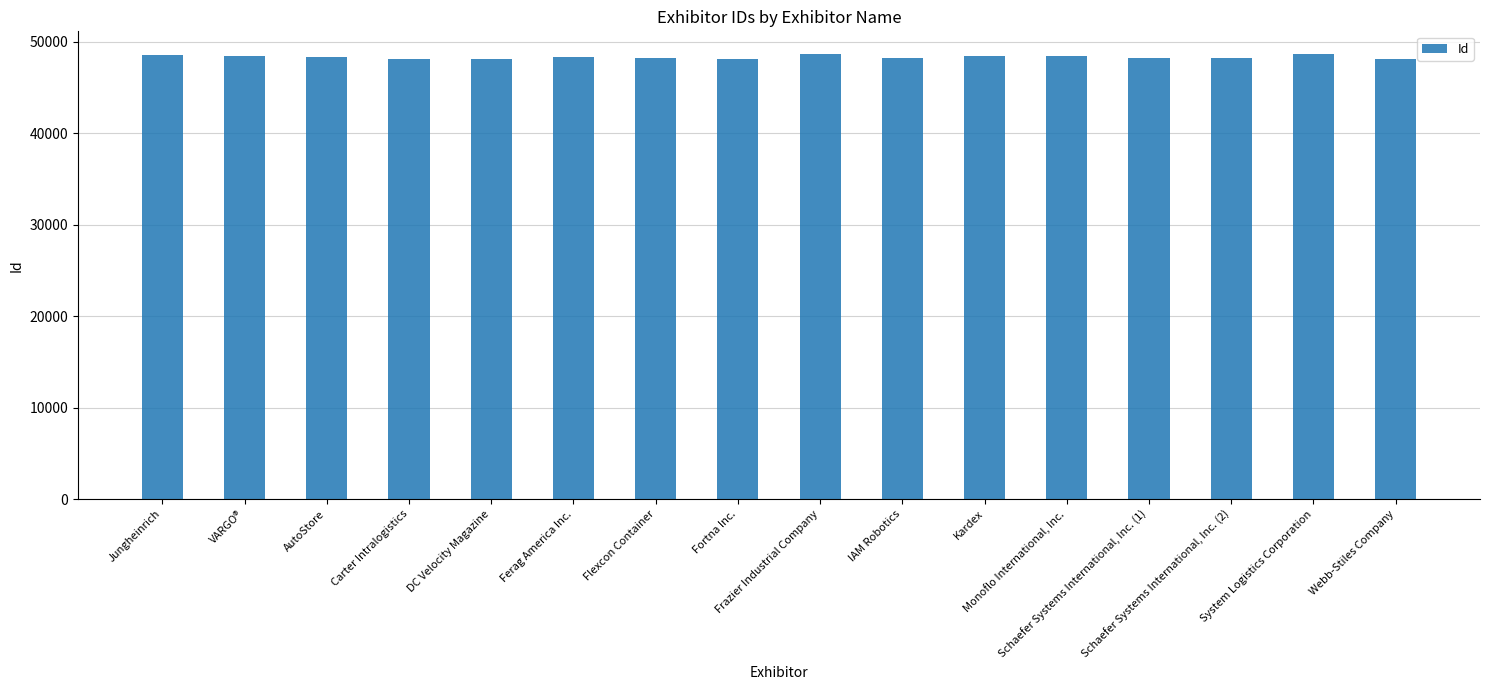

What is the minimum value shown in the chart?

48073